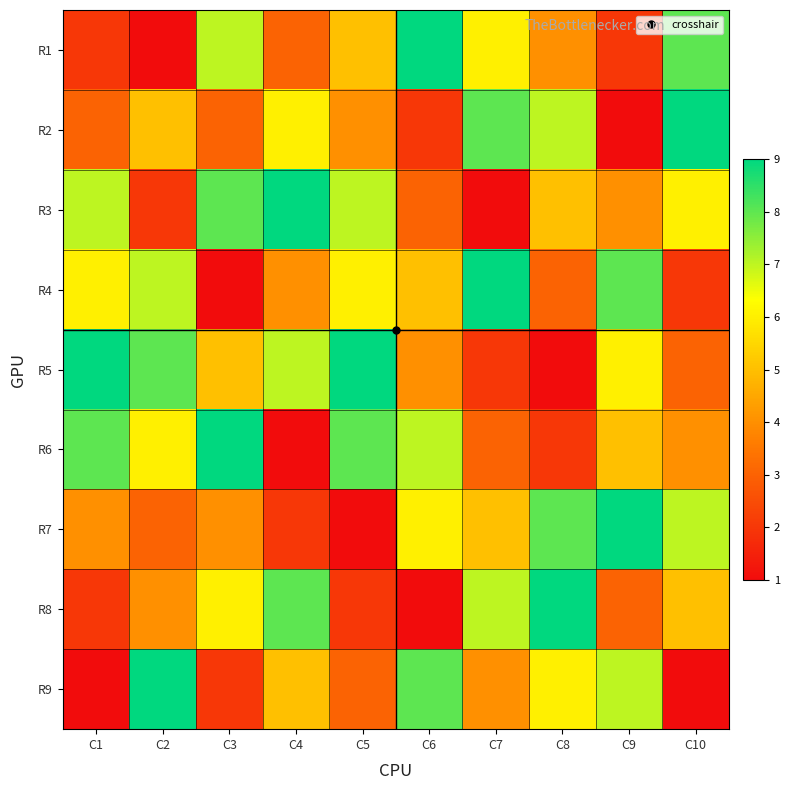

How many categories are shown in the chart?

10